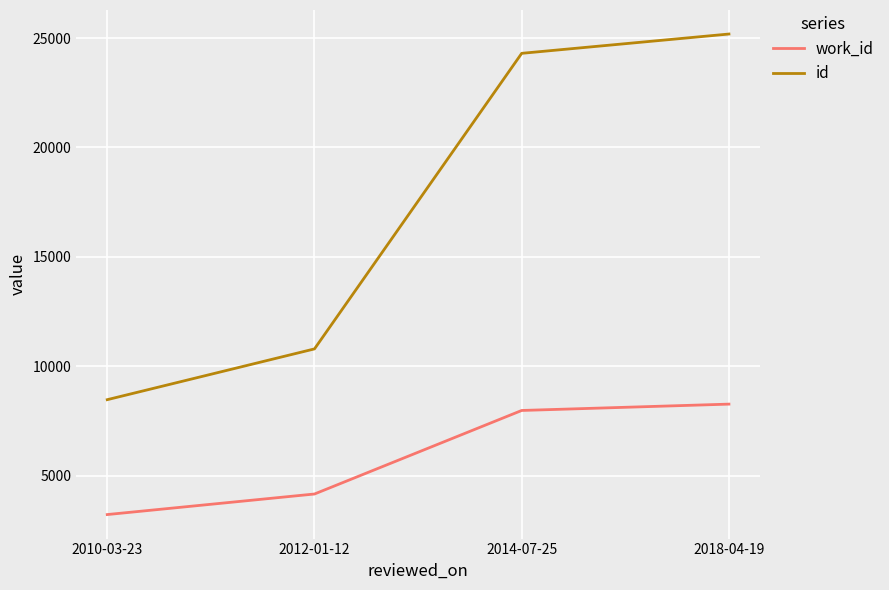

What is the highest value of the id series?

25184